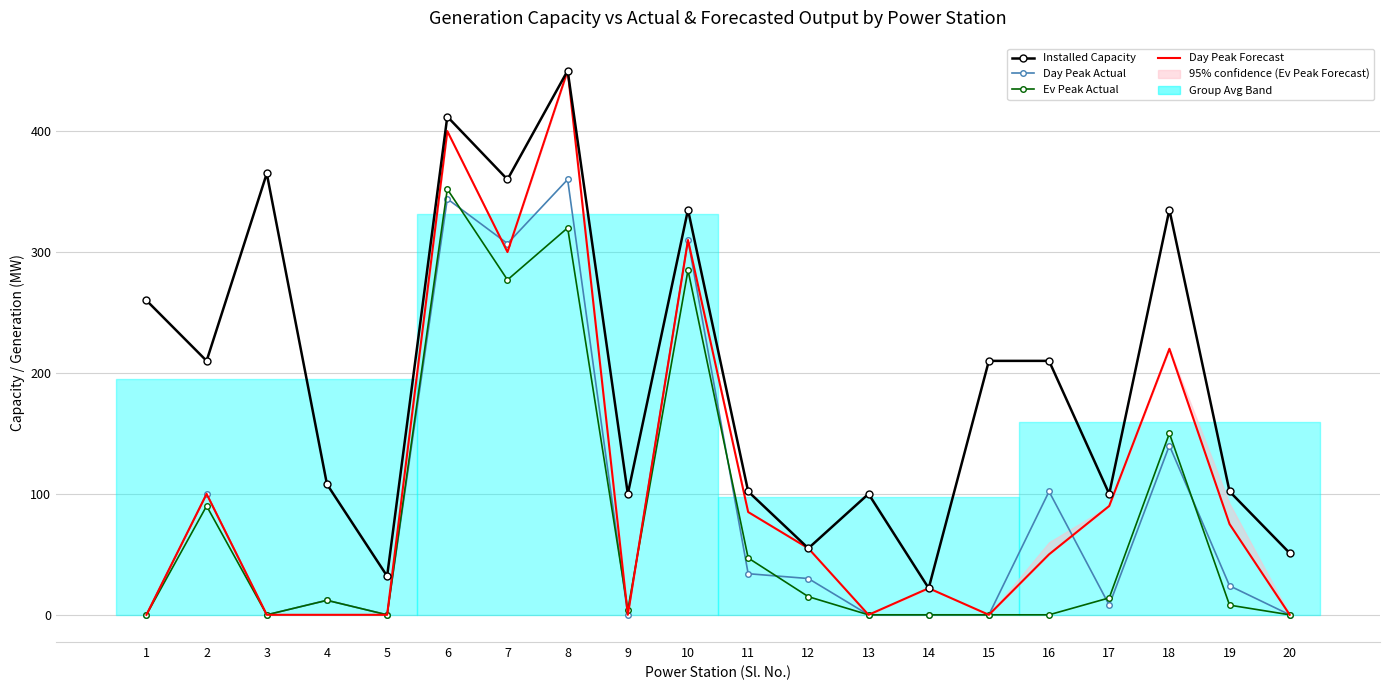

How many values in Ev Peak Actual are above zero?

12